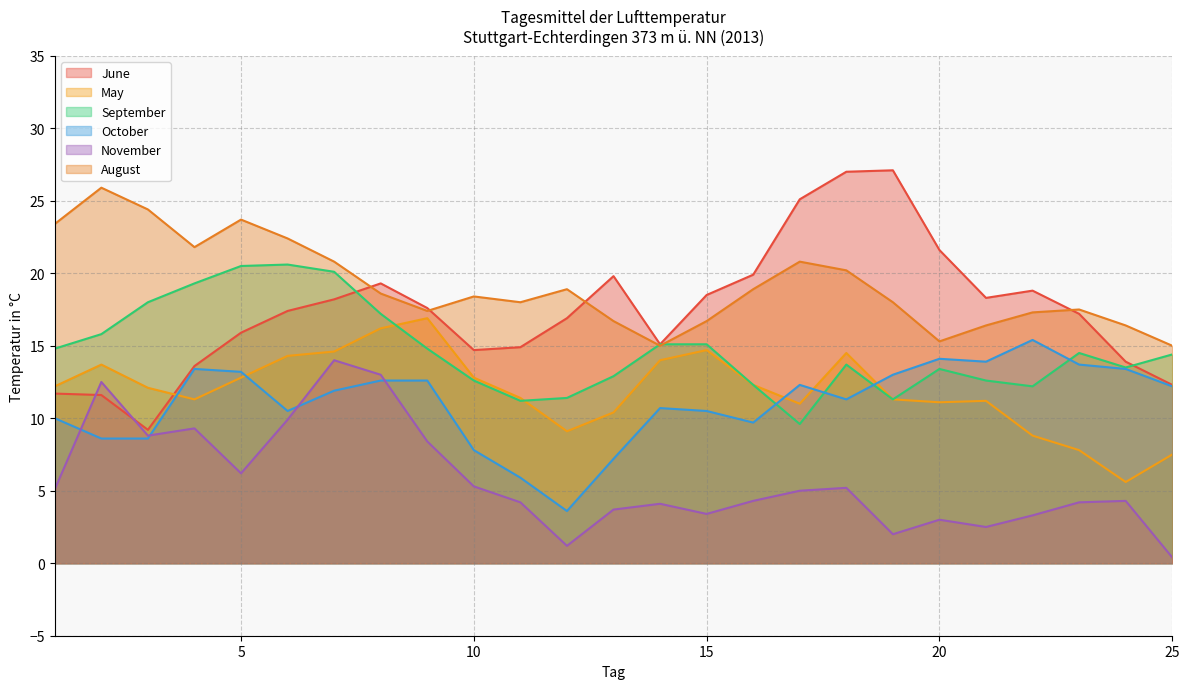

Does the chart have visible grid lines?

Yes